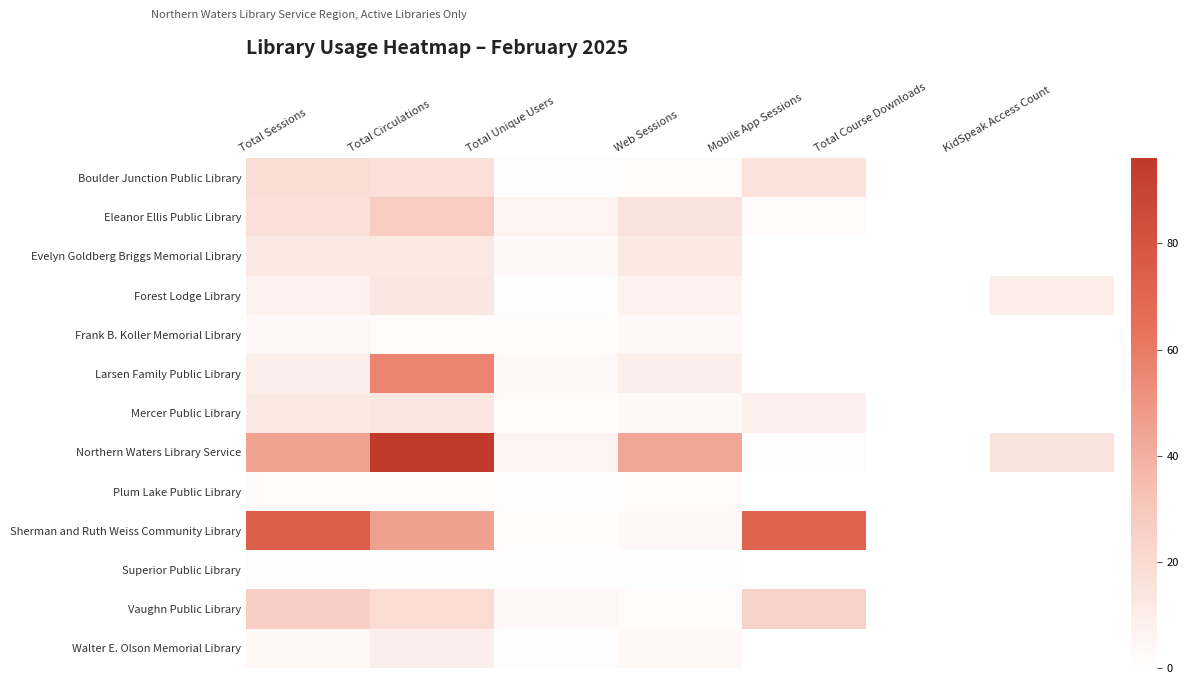

At which category is the sum across all series the highest?

Total Circulations